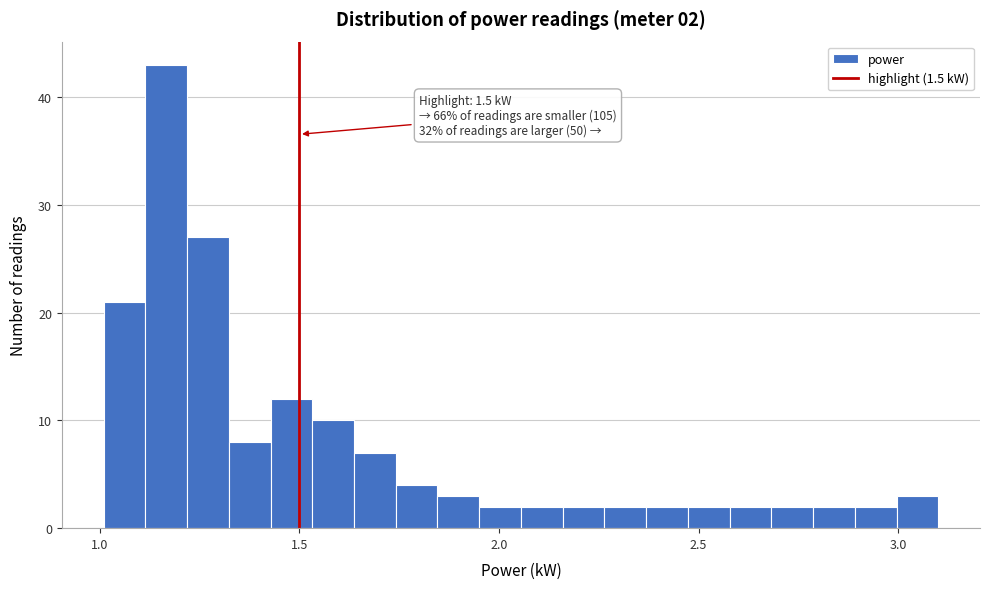

Around what value on the x-axis is the tallest bar? Give the approximate position of its centre, as read against the axis.

1.15